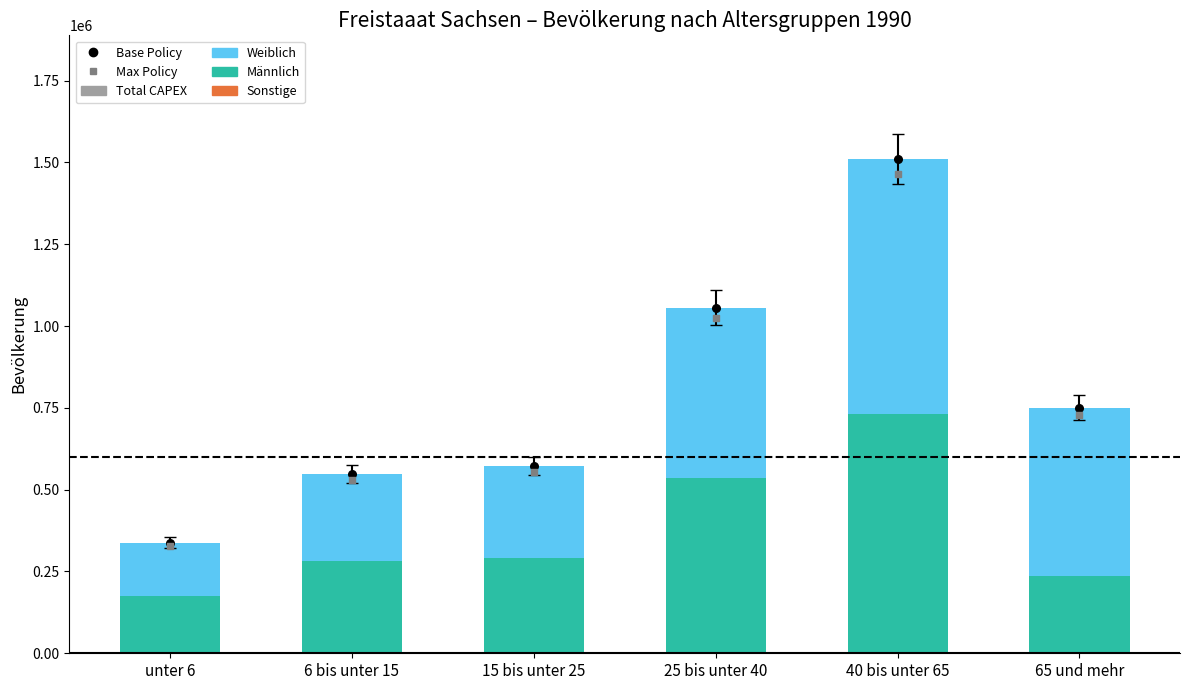

Which series reaches the minimum Y coordinate?

Sonstige